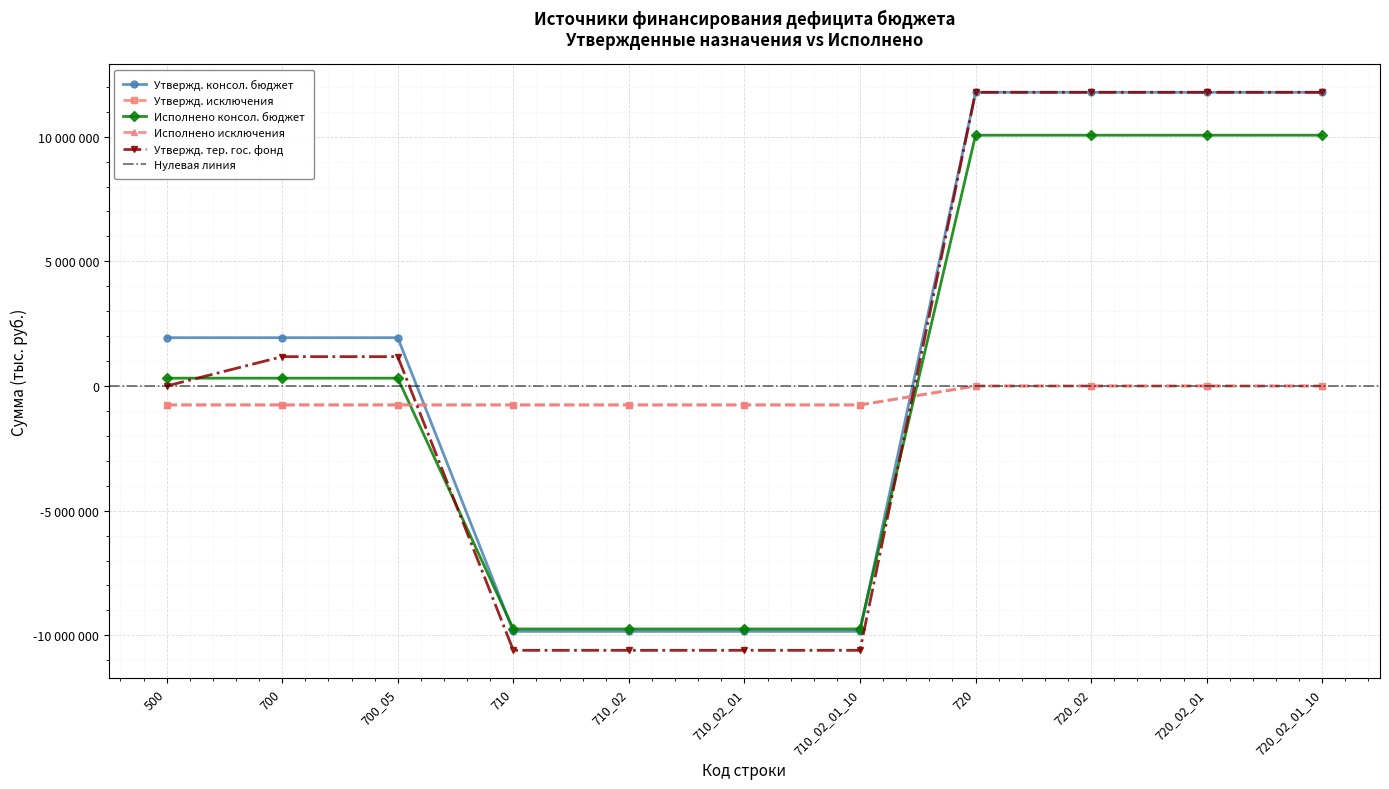

How many lines are shown in the chart?

5